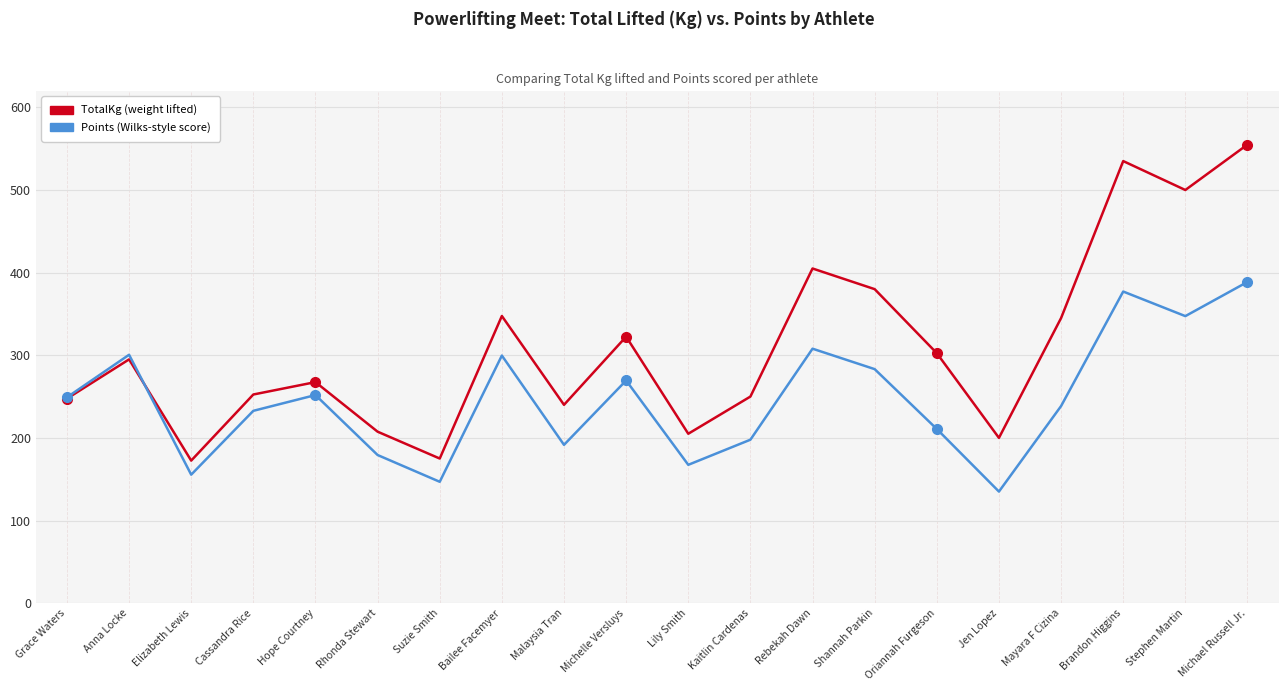

What position from the left is Brandon Higgins?

18